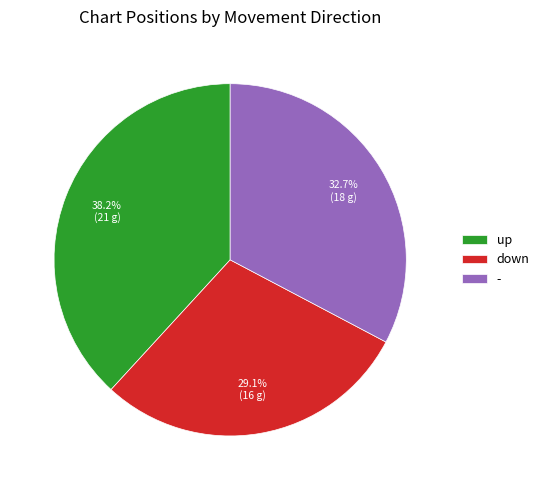

How many slices are in this pie chart?

3